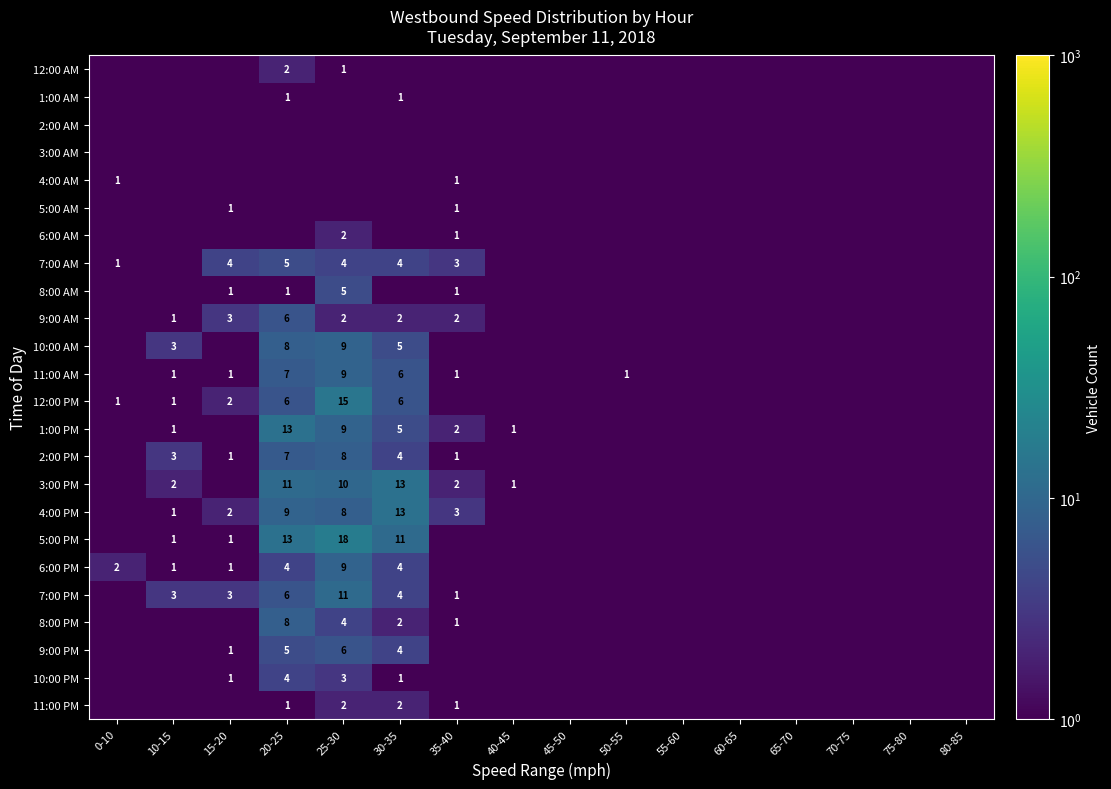

True or false: 12:00 PM has a value of 2.2 at 20-25.

False